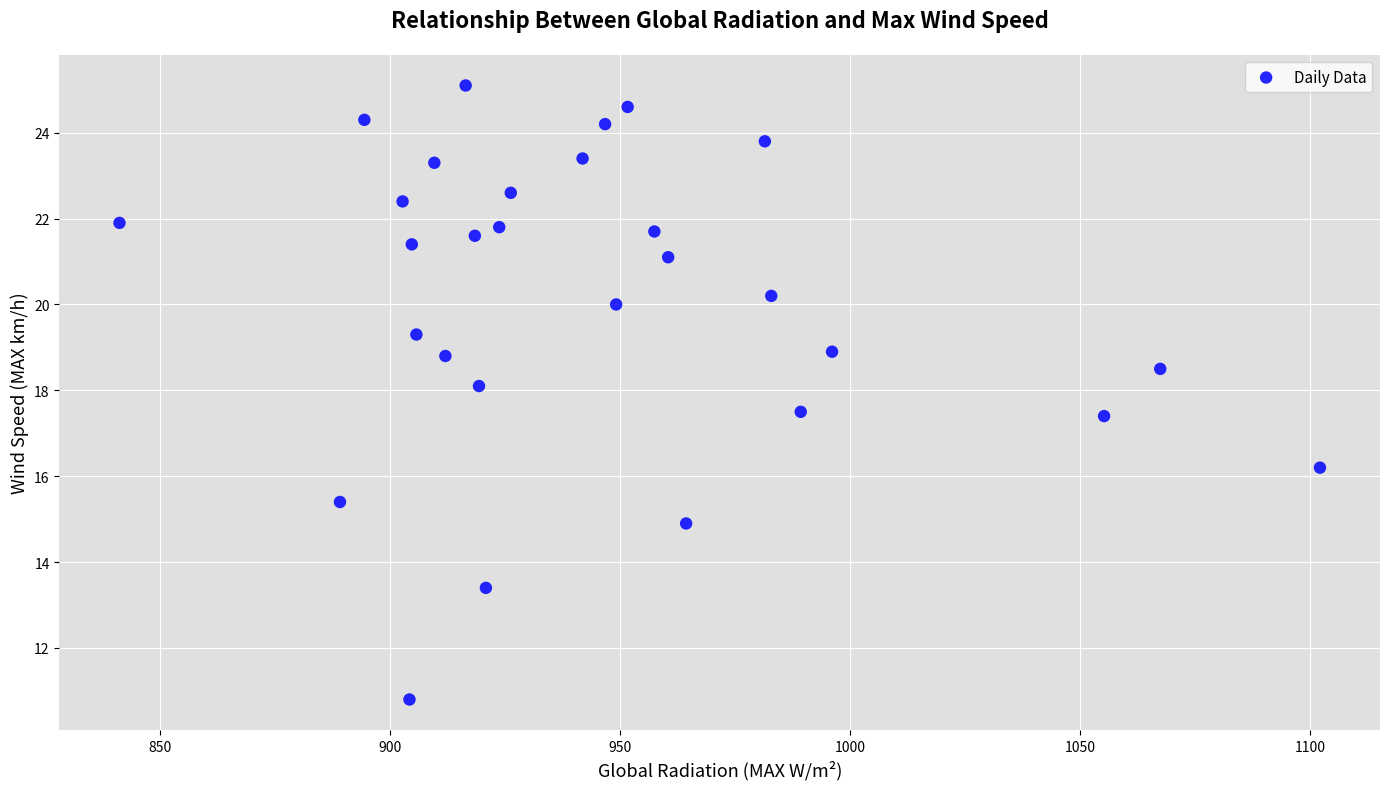

What is the range of X values (max minus min)?

260.8